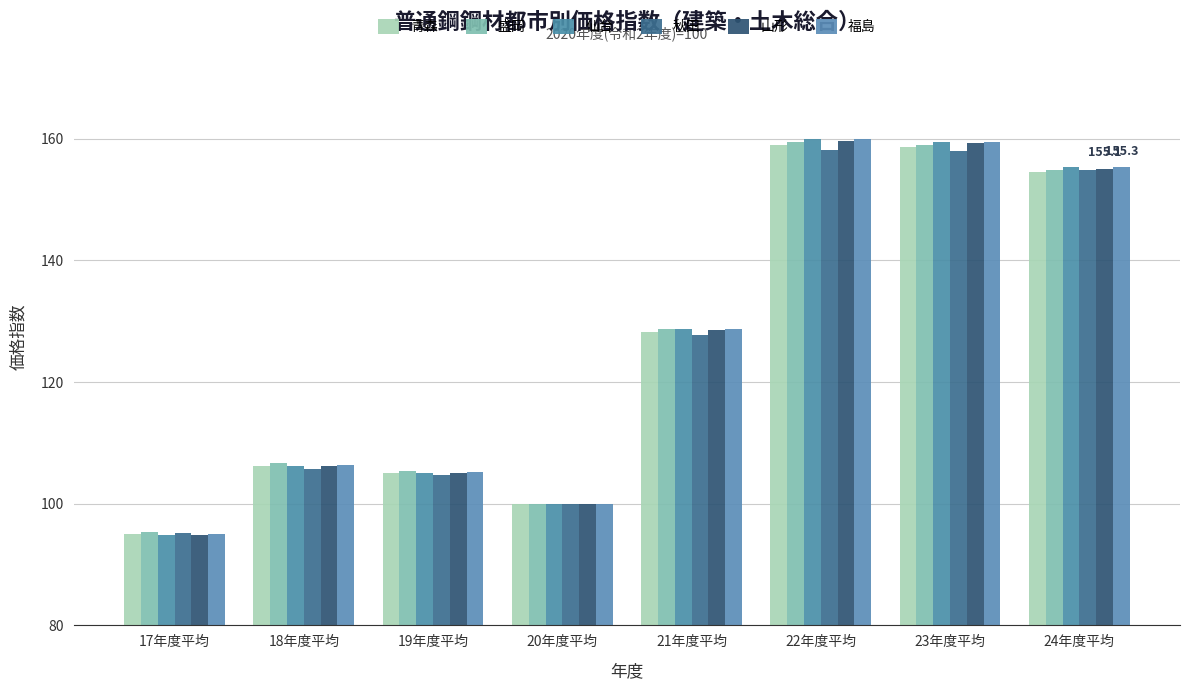

Does the chart contain stacked bars?

No